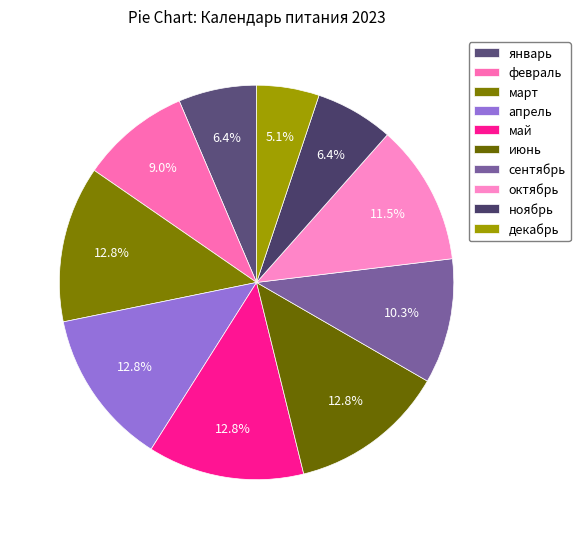

How many slices are in this pie chart?

10